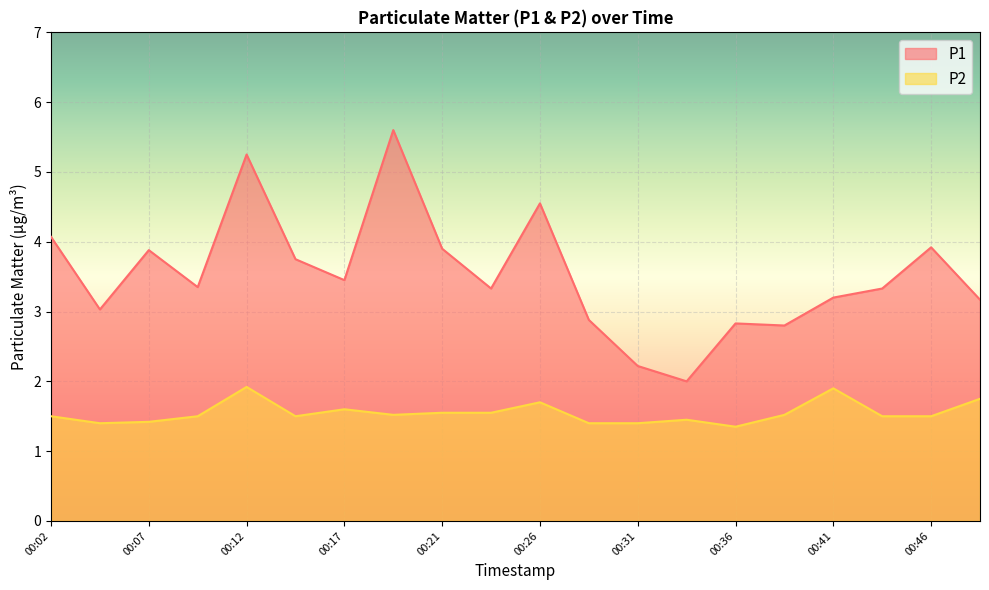

At which category does the chart reach its minimum across all series?

00:36